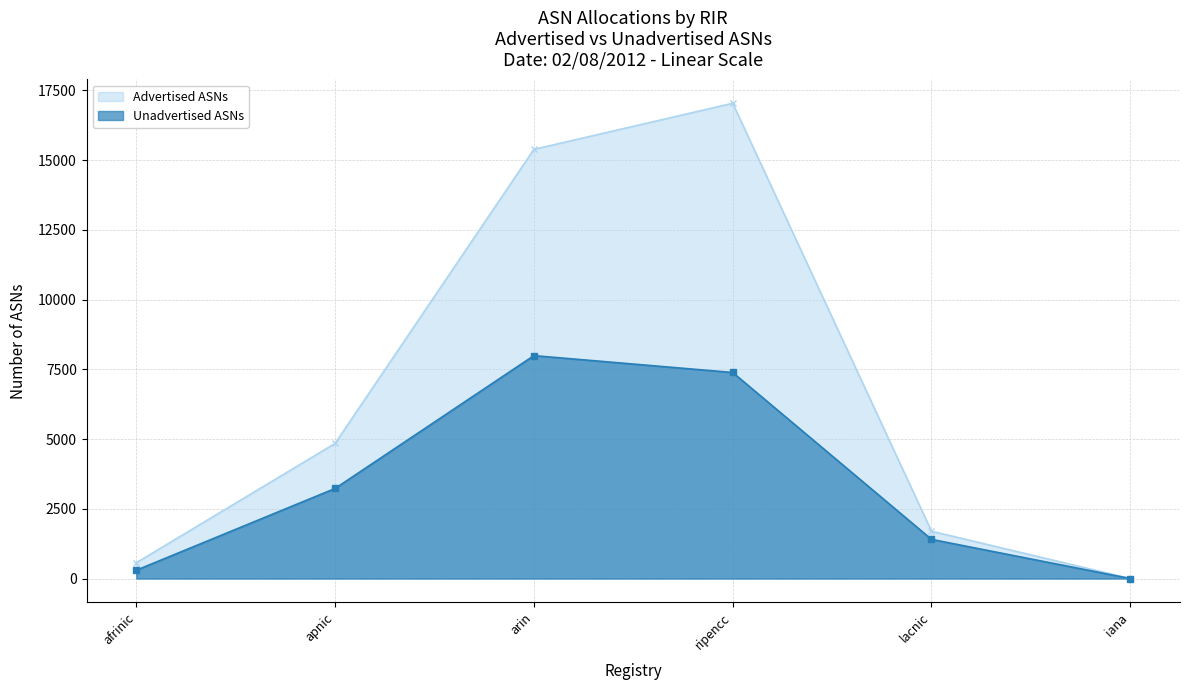

Reading right to left, transcribe all the data shown in this chart.

Advertised ASNs: 0	1697	17040	15387	4845	565
Unadvertised ASNs: 0	1404	7387	7992	3229	298